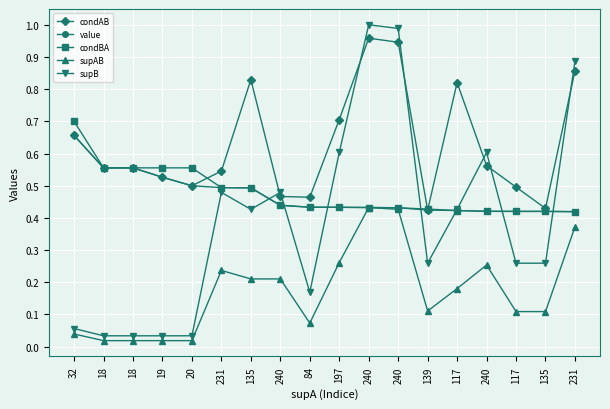

At how many categories does at least one series exceed 0?

18